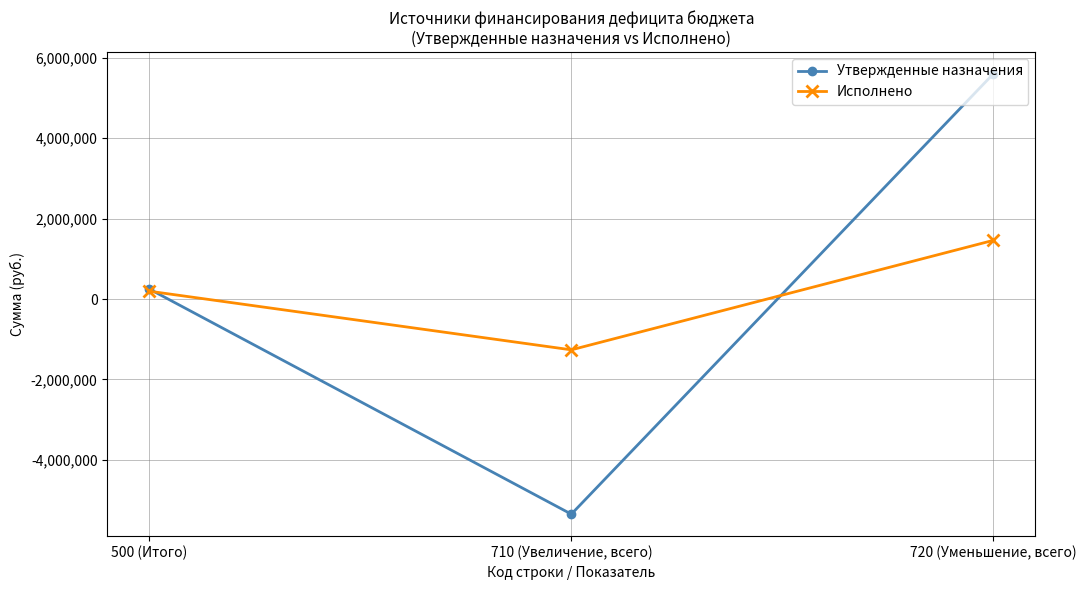

What is the total value across all series at 710 (Увеличение, всего)?

-6614752.0